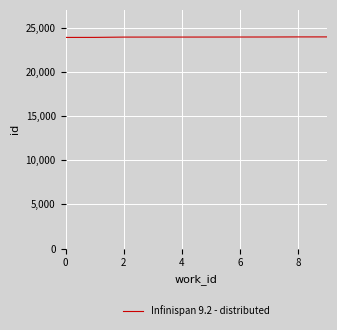

What is the minimum value shown in the chart?

23884